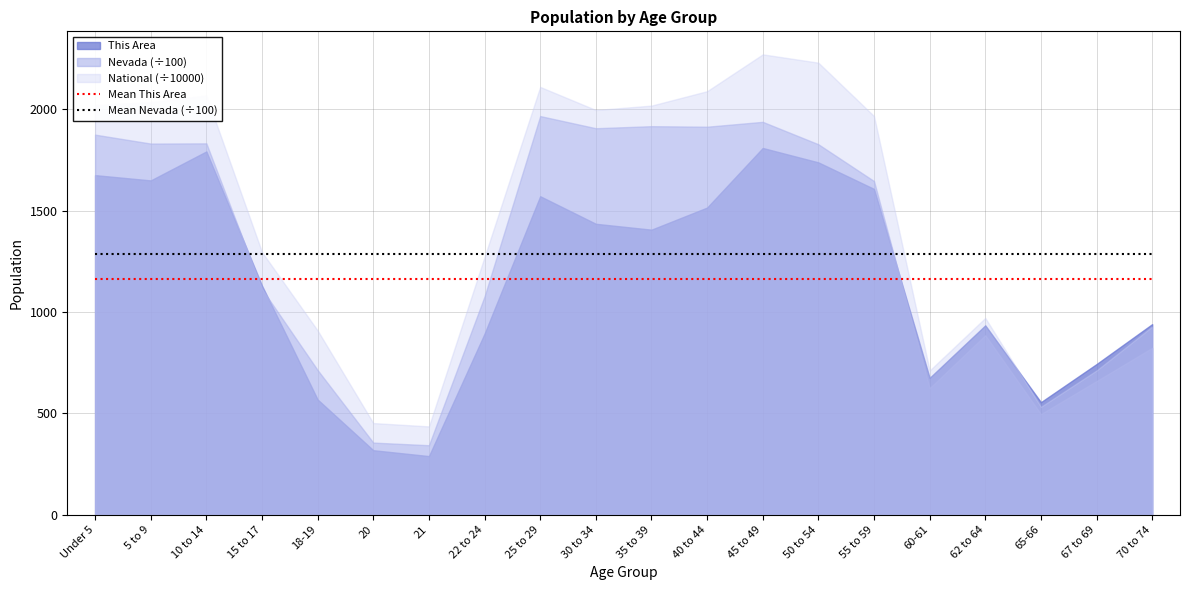

What is the label of the 2nd point from the right?

67 to 69